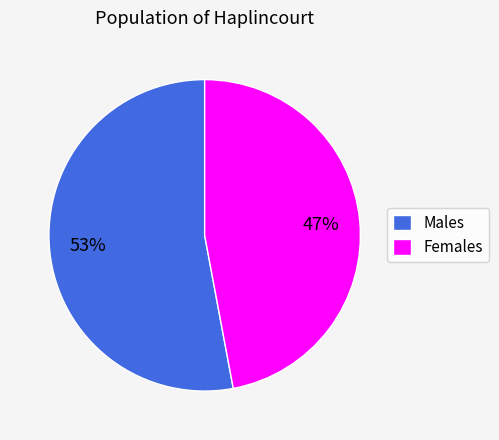

To the nearest percent, what percentage of the pie is Females?

47%